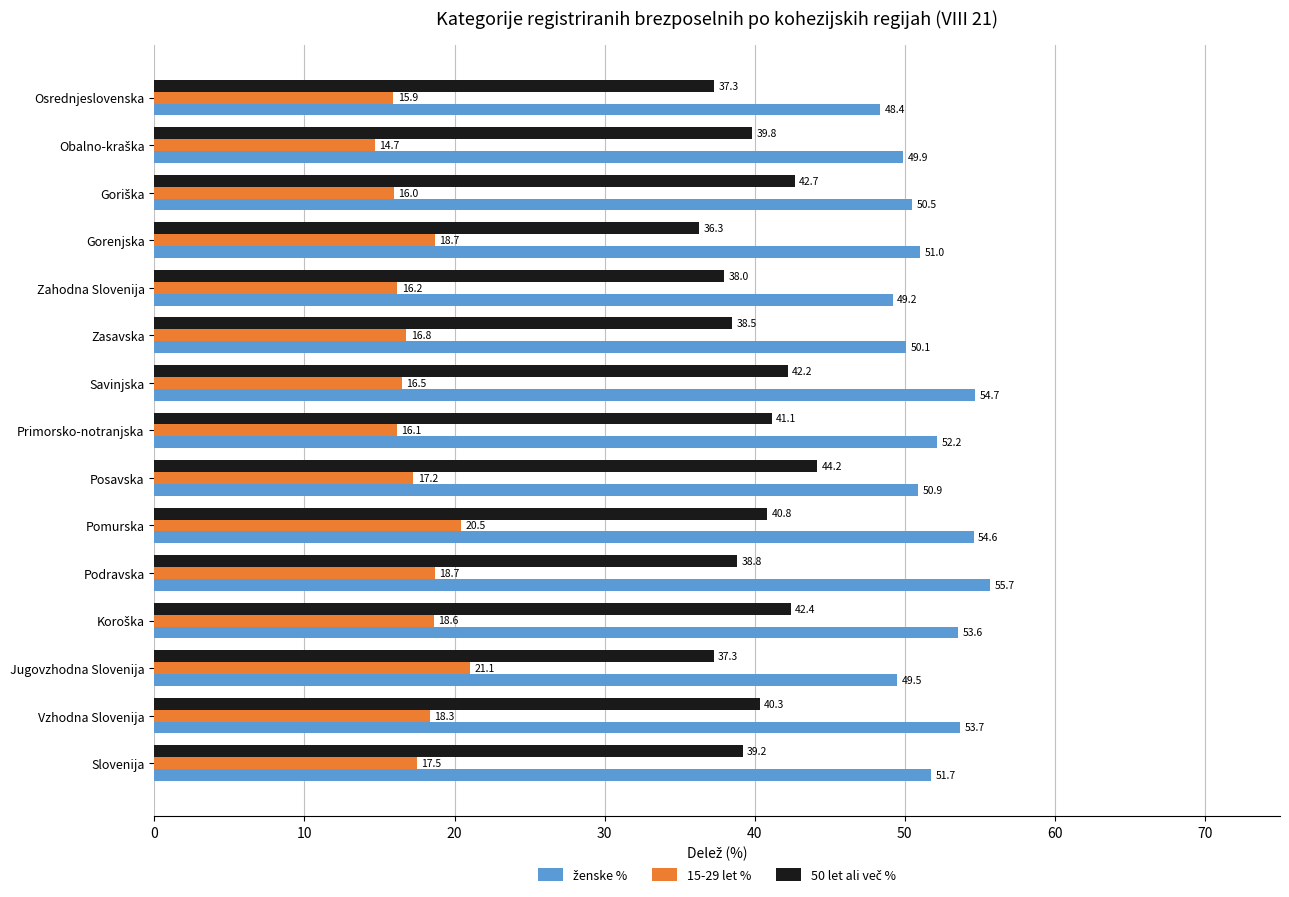

Which category has the highest value across all series?

Podravska